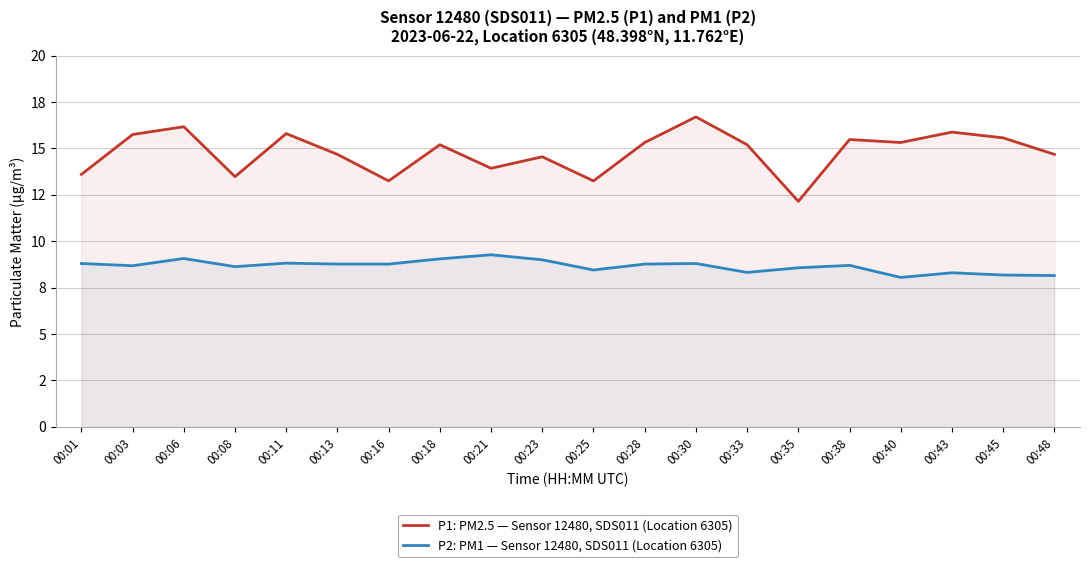

What is the difference between the P1: PM2.5 — Sensor 12480, SDS011 (Location 6305) values at 00:40 and 00:21?

1.4